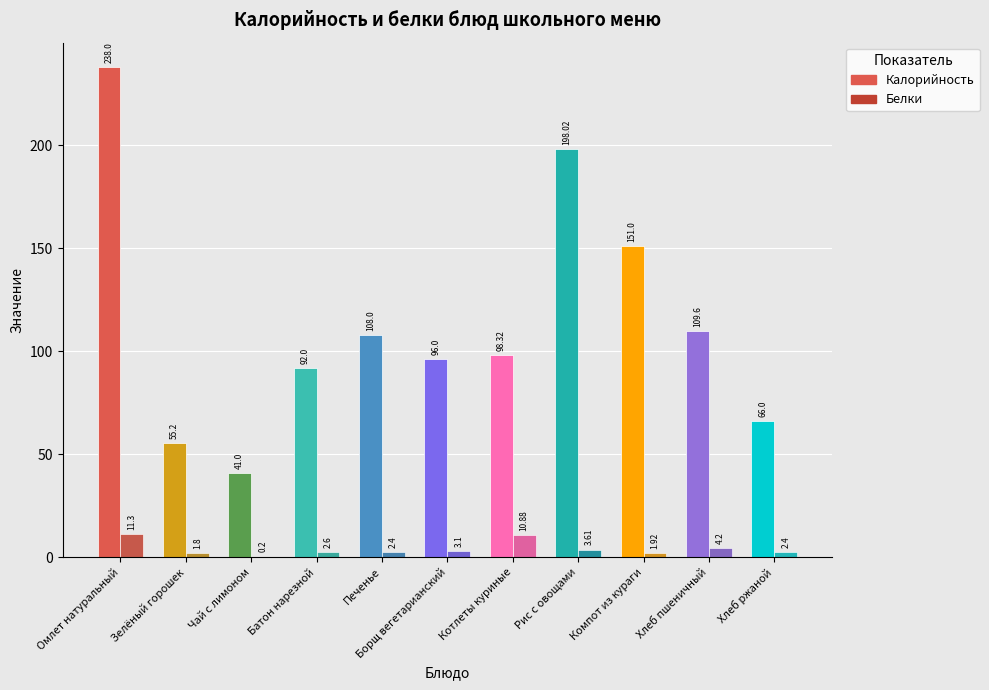

How many groups of bars are there?

11